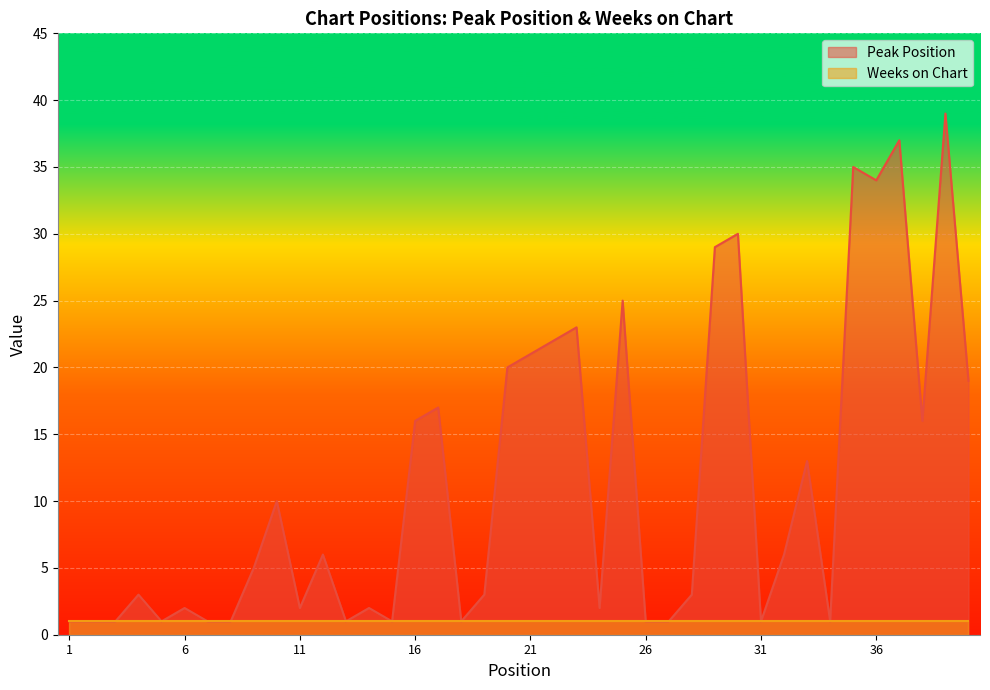

What is the value of the 33rd point from the left?

13